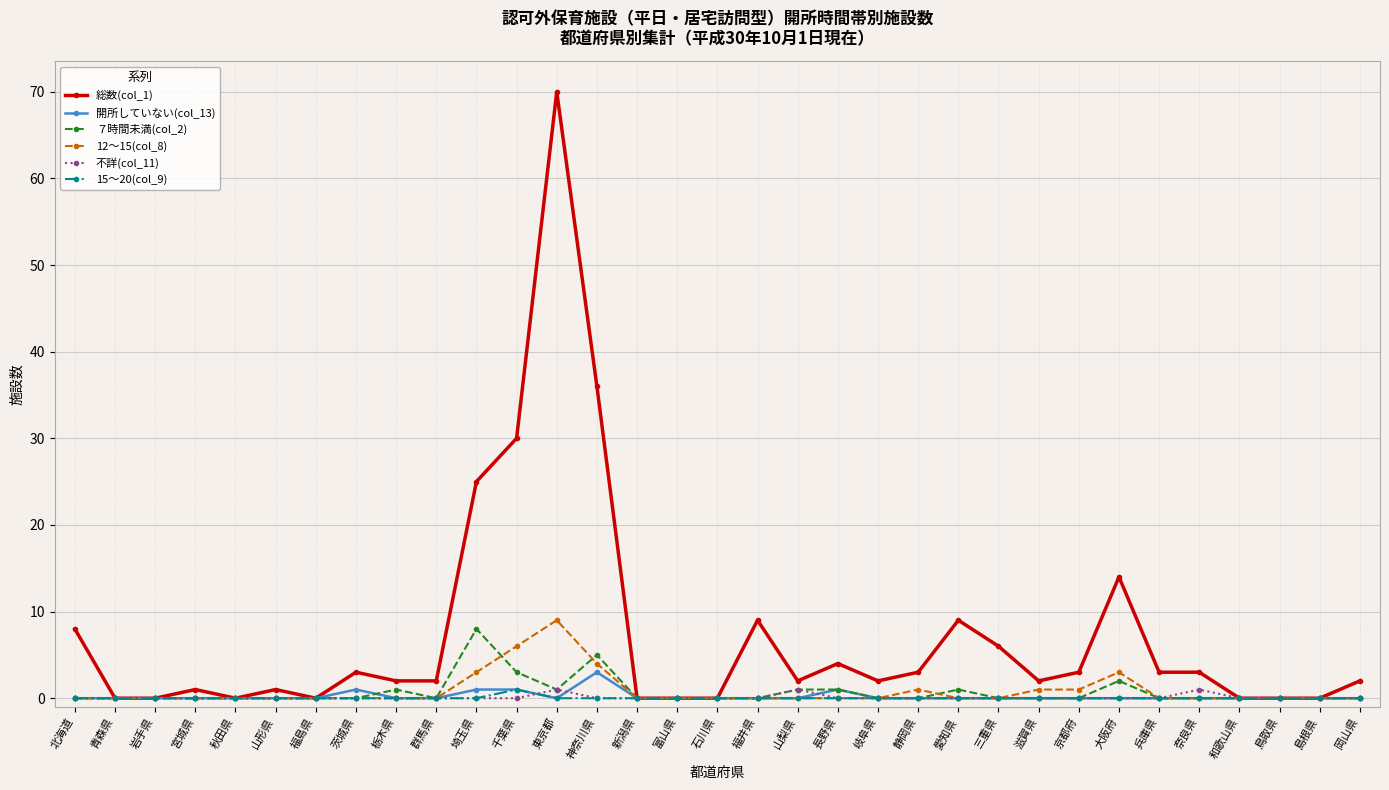

True or false: ７時間未満(col_2) has more than 2 points higher than both neighbors.

True